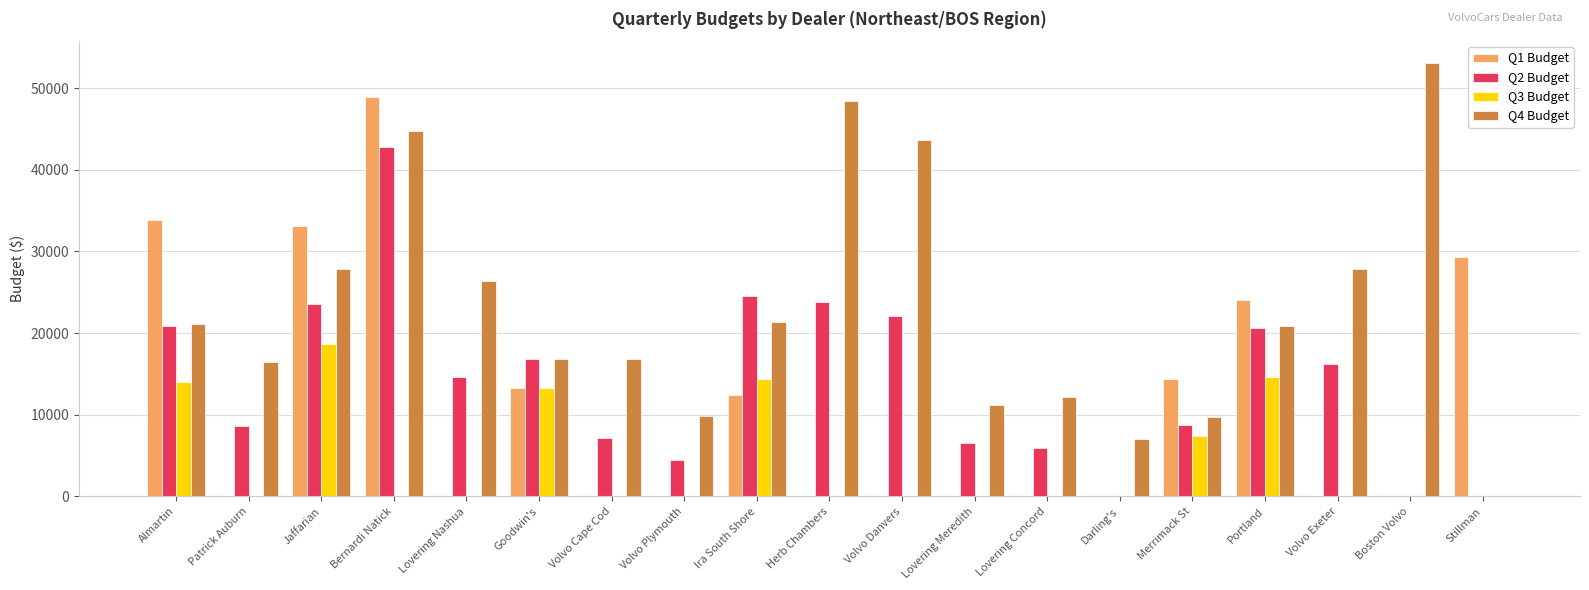

Which series has the largest total across all categories?

Q4 Budget